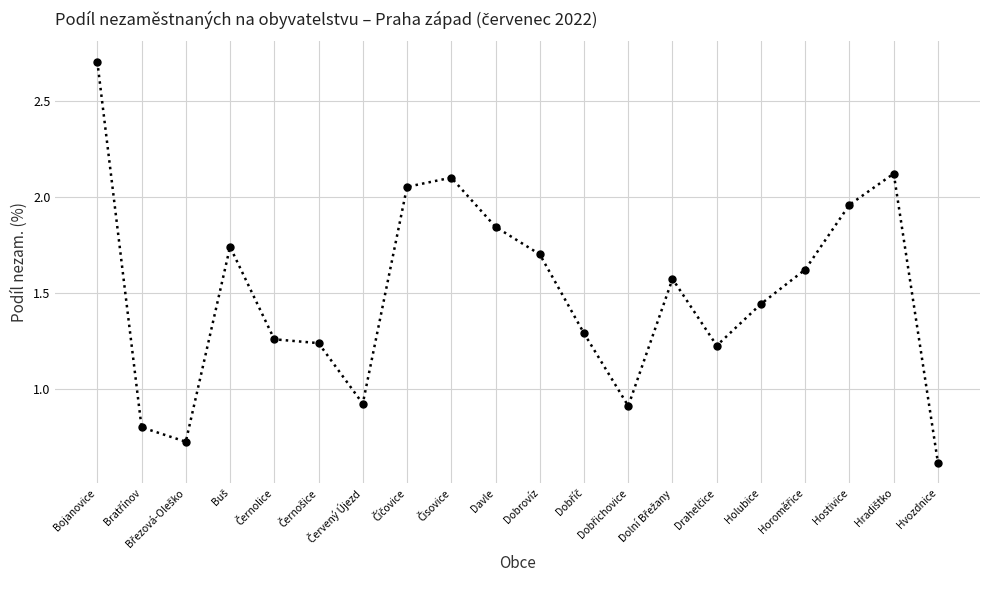

What is the average value?

1.5